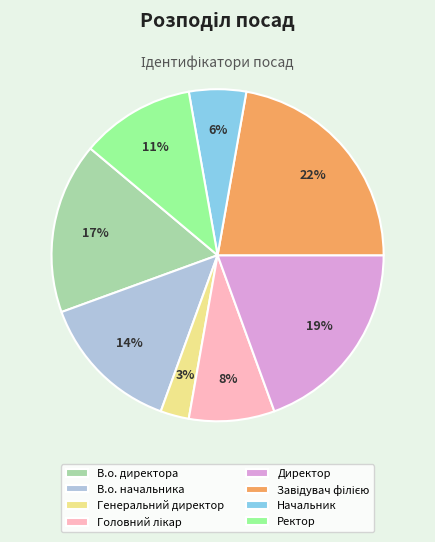

How many slices are in this pie chart?

8